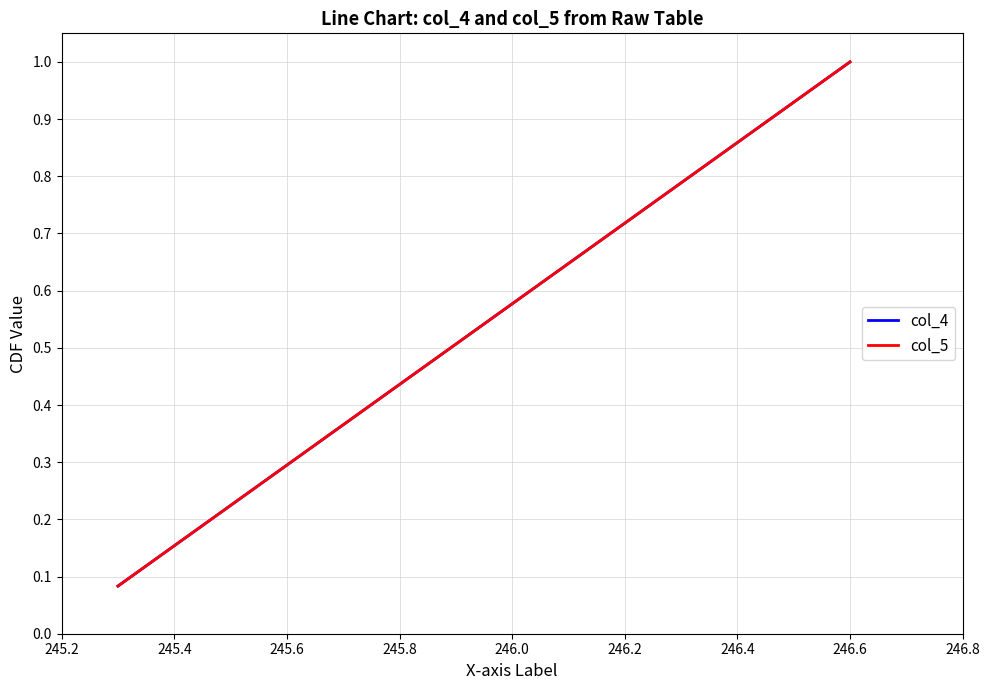

True or false: col_4 and col_5 cross at least once.

False